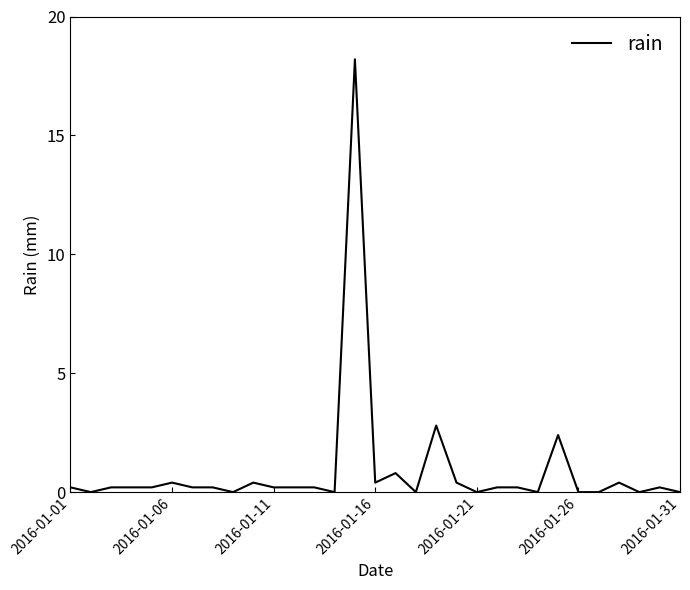

What is the greatest value displayed?

18.2